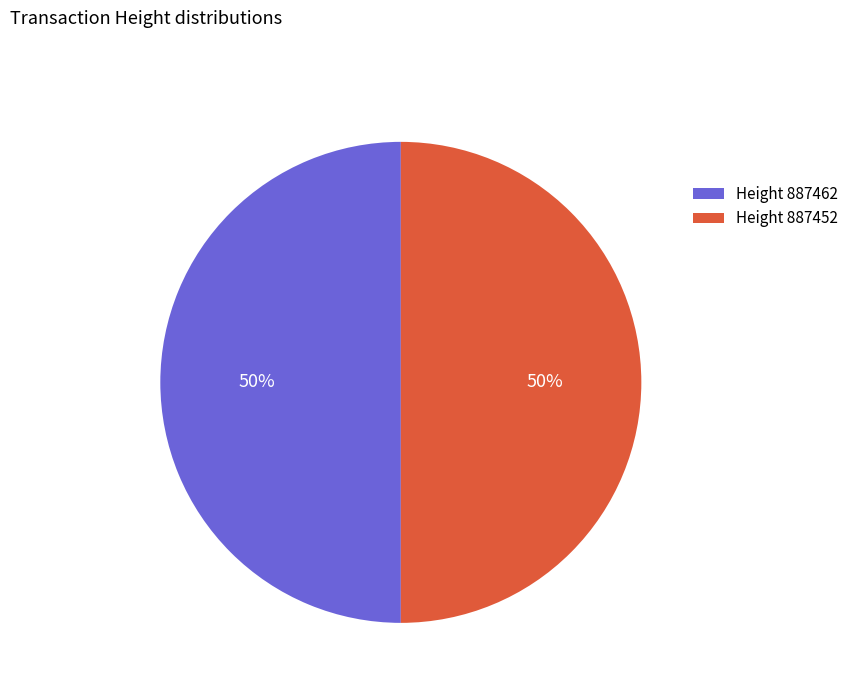

Combined, do Height 887452 and Height 887462 account for over 50%?

Yes